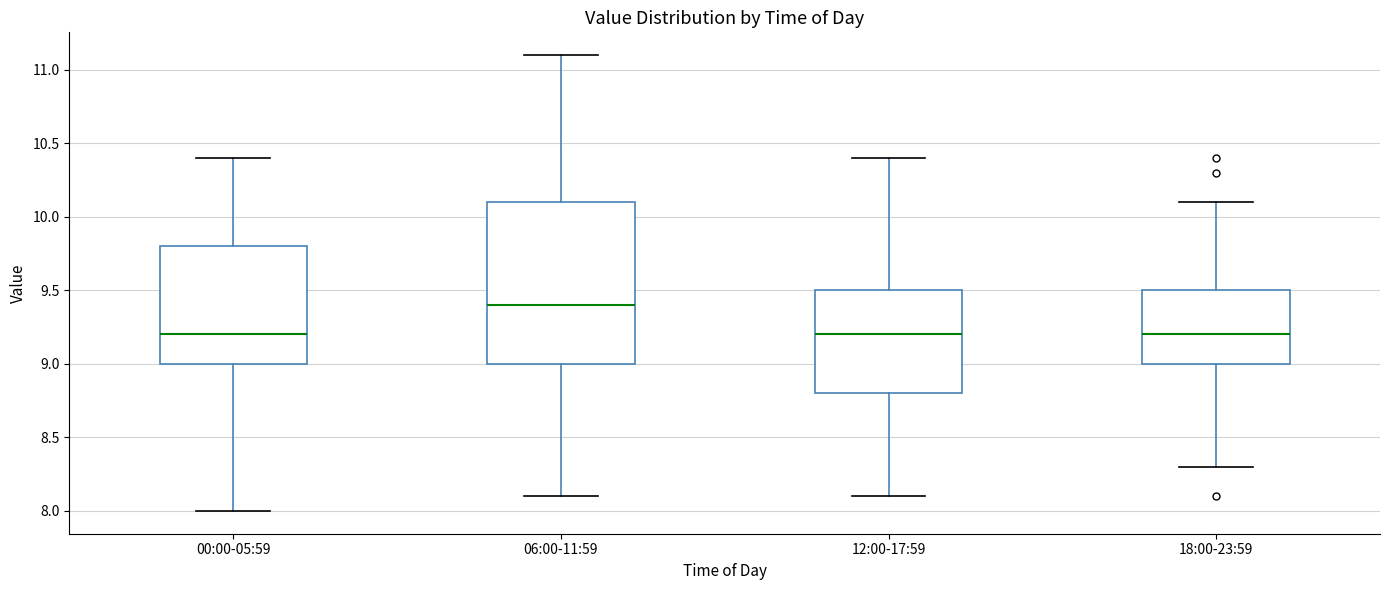

Comparing the boxes themselves (not the whiskers), which one is the tallest?

06:00-11:59